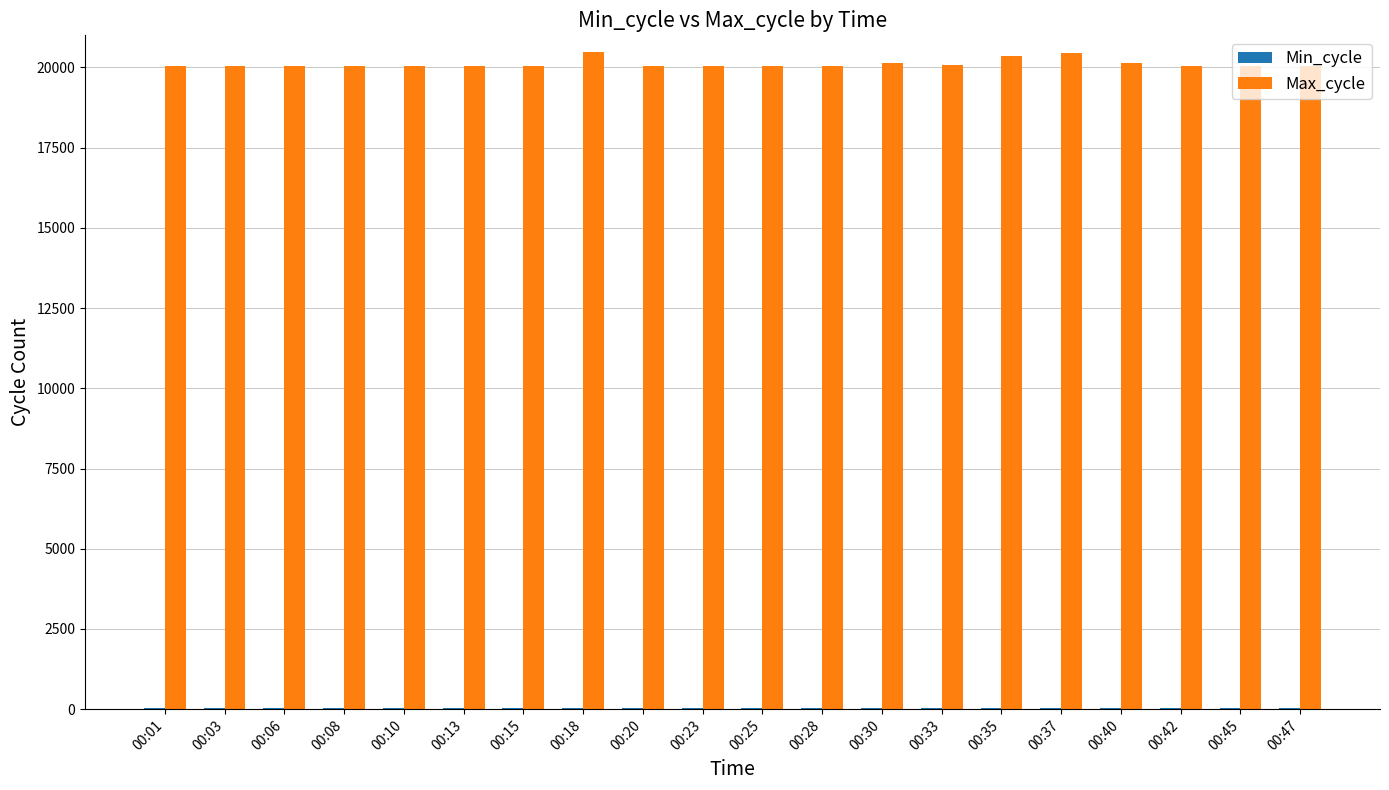

The value of Max_cycle at 00:10 is 20049. True or false?

True